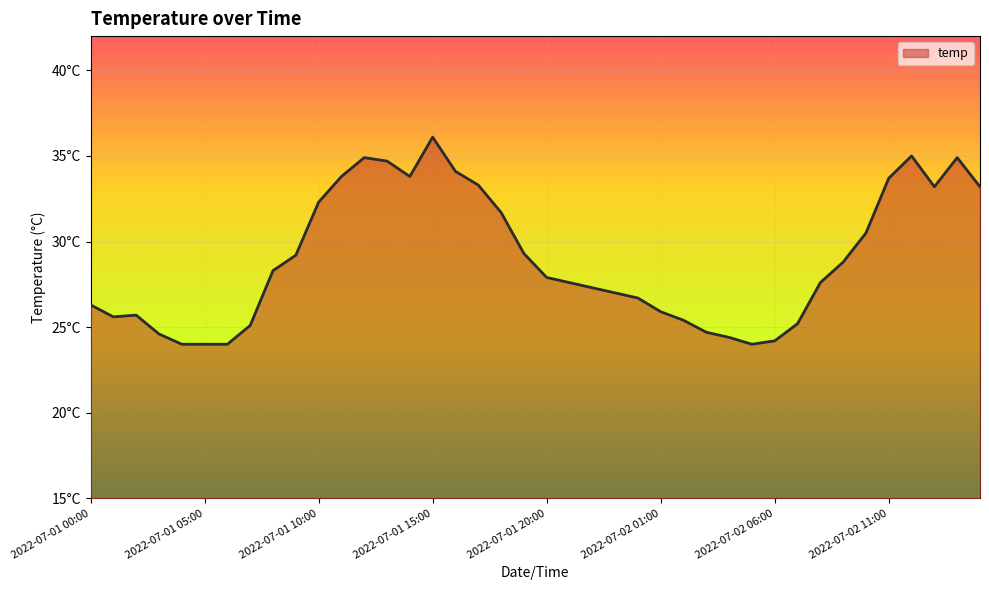

At which category does the data reach its first local valley?

2022-07-01 01:00